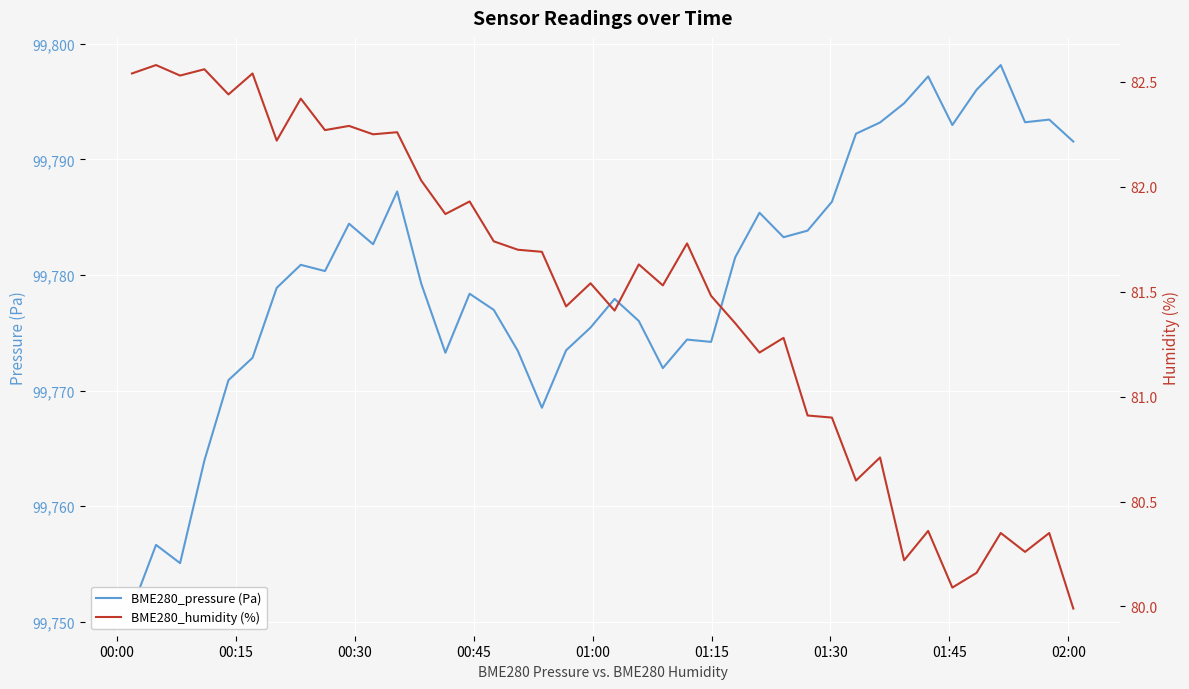

How many data points does each series have?

40